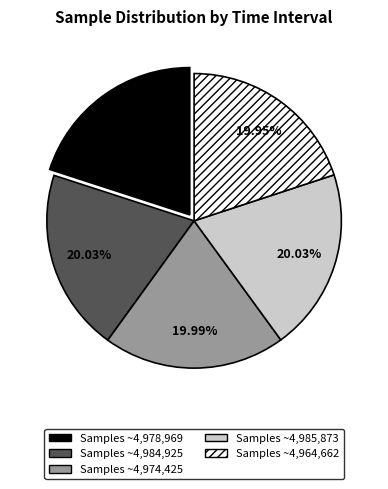

What is the ratio of the value at Samples ~4,984,925 to the value at Samples ~4,985,873?

1.0